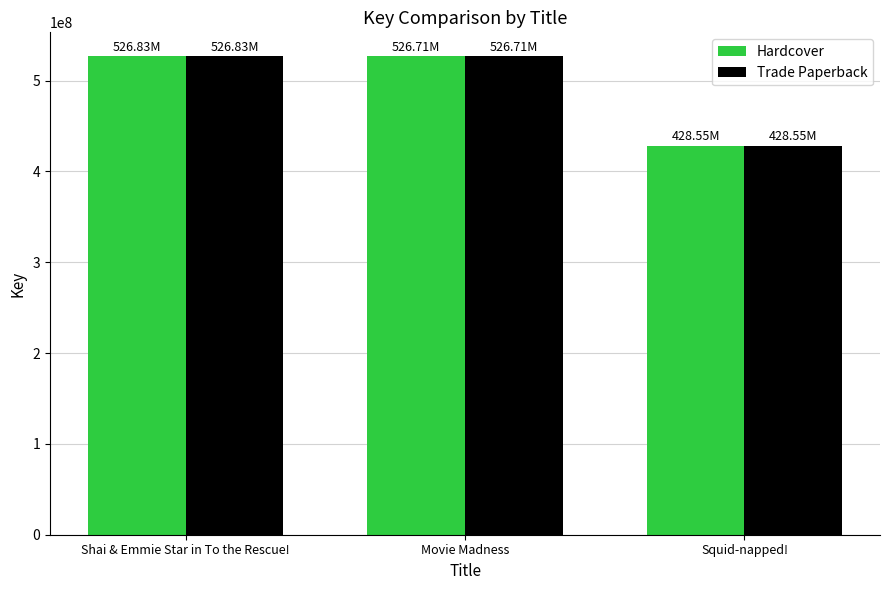

What is the average value of the Hardcover series?

494029043